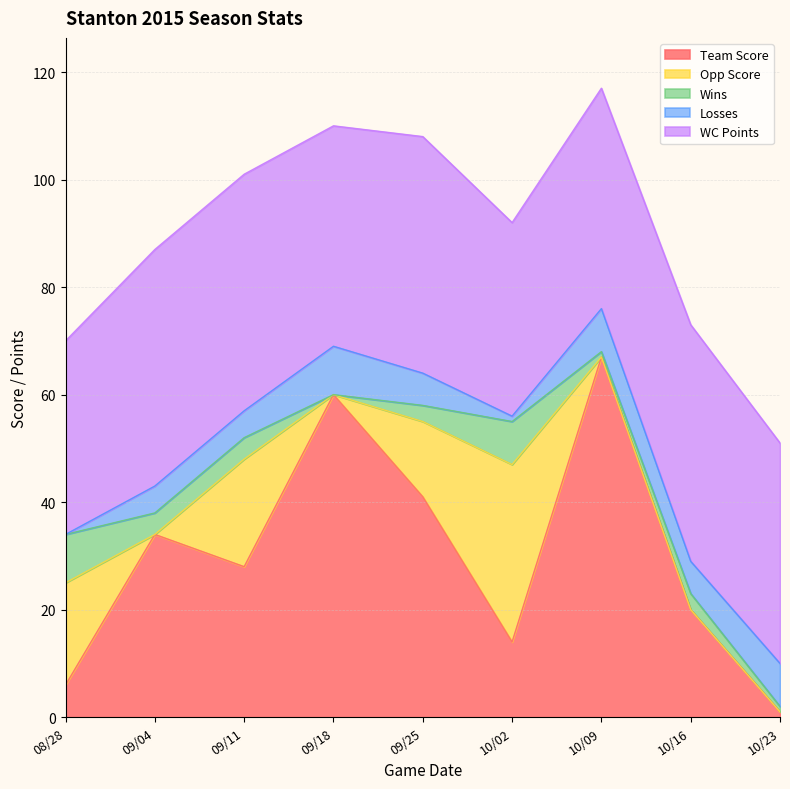

True or false: Team Score and Wins cross at least once.

True